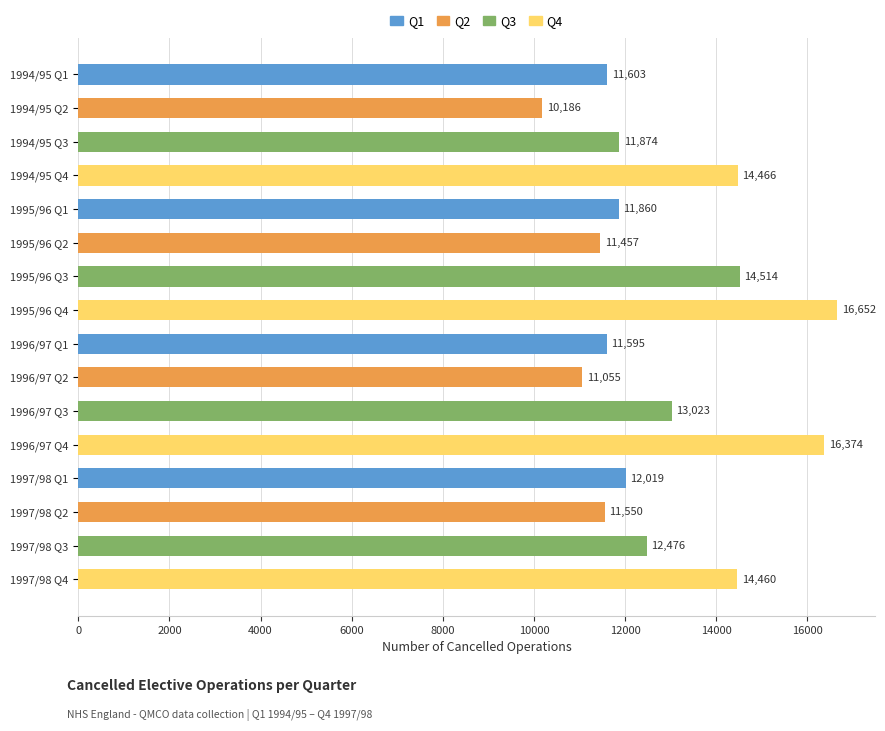

At which label is the value closest to 13419?

1996/97 Q3